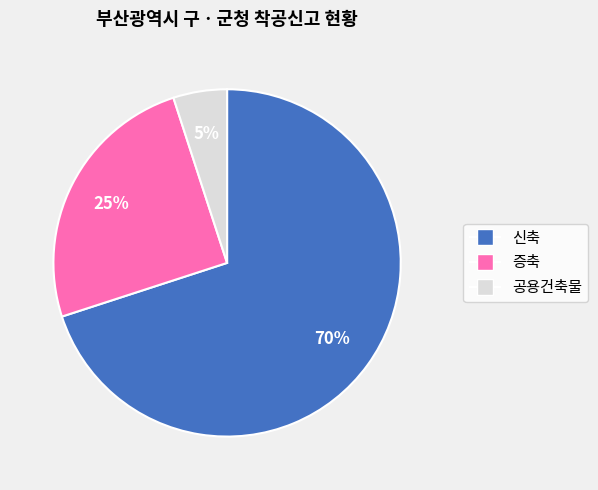

Is the sum of 신축 and 증축 greater than half?

Yes